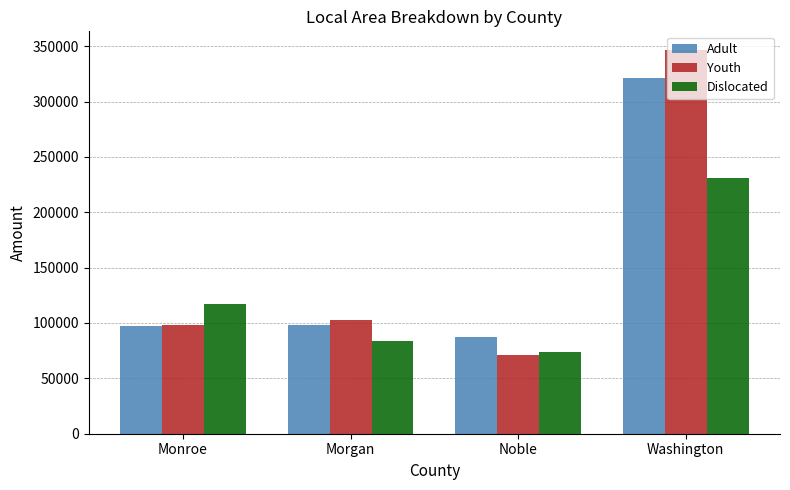

What position from the left is Washington?

4